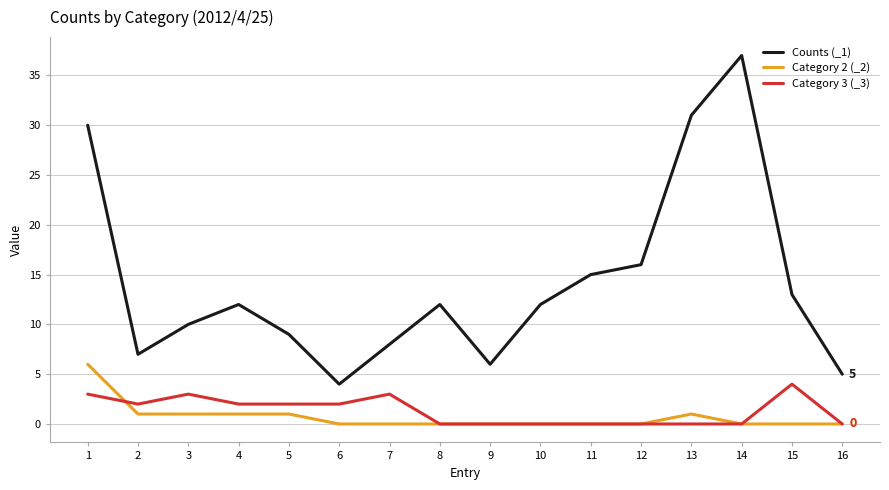

What is the difference between the maximum and minimum values in the Category 3 (_3) series?

4